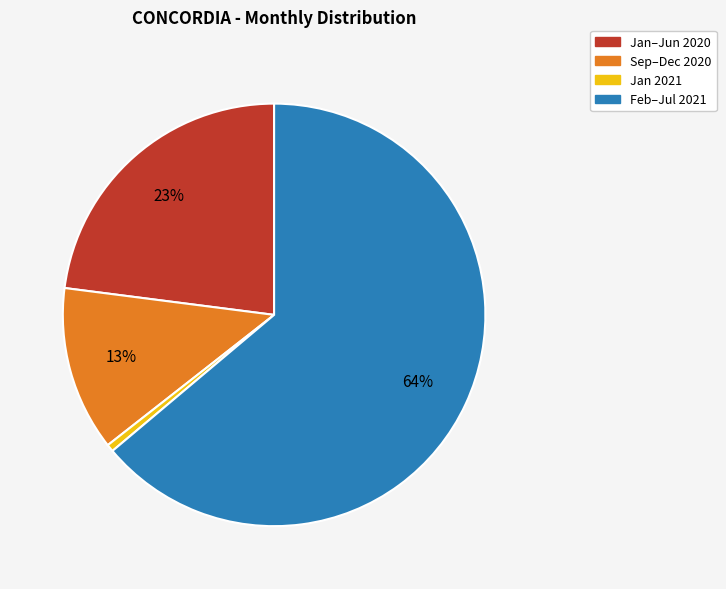

Is the sum of Sep–Dec 2020 and Feb–Jul 2021 greater than half?

Yes